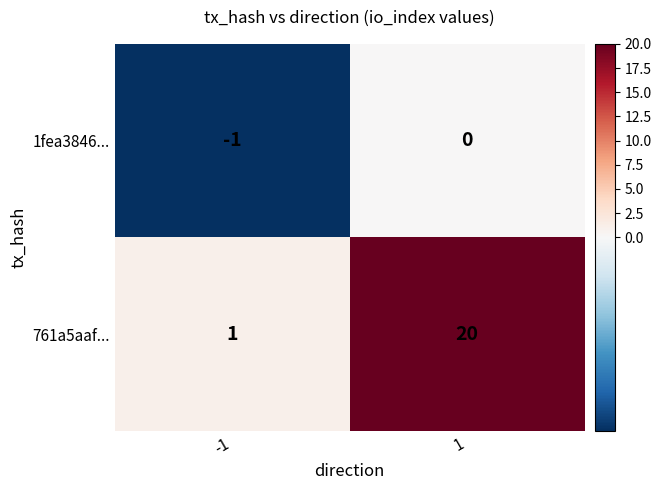

How many values in the 1fea3846... series are below 0?

1